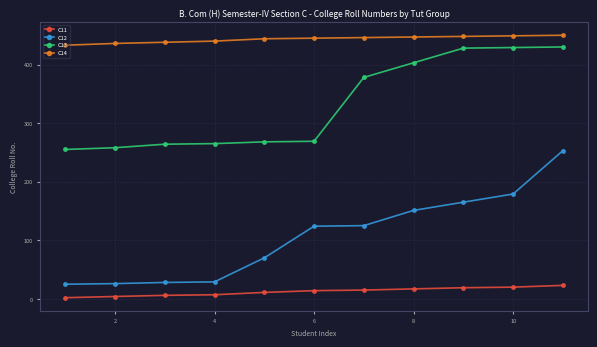

At how many categories does at least one series exceed 417?

11